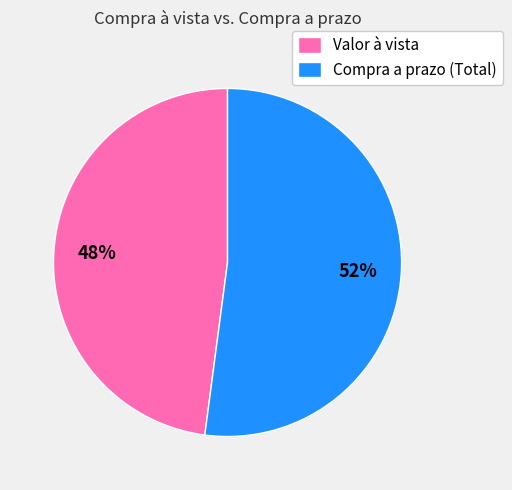

To the nearest percent, what is the difference between the Compra a prazo (Total) and Valor à vista slice percentages?

4%